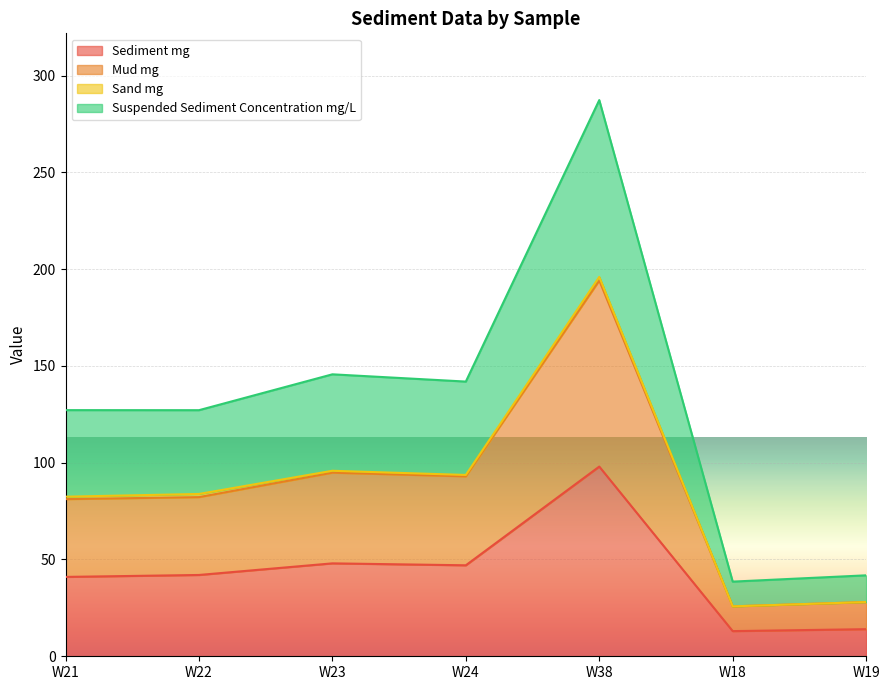

At which category is the sum across all series the highest?

W38